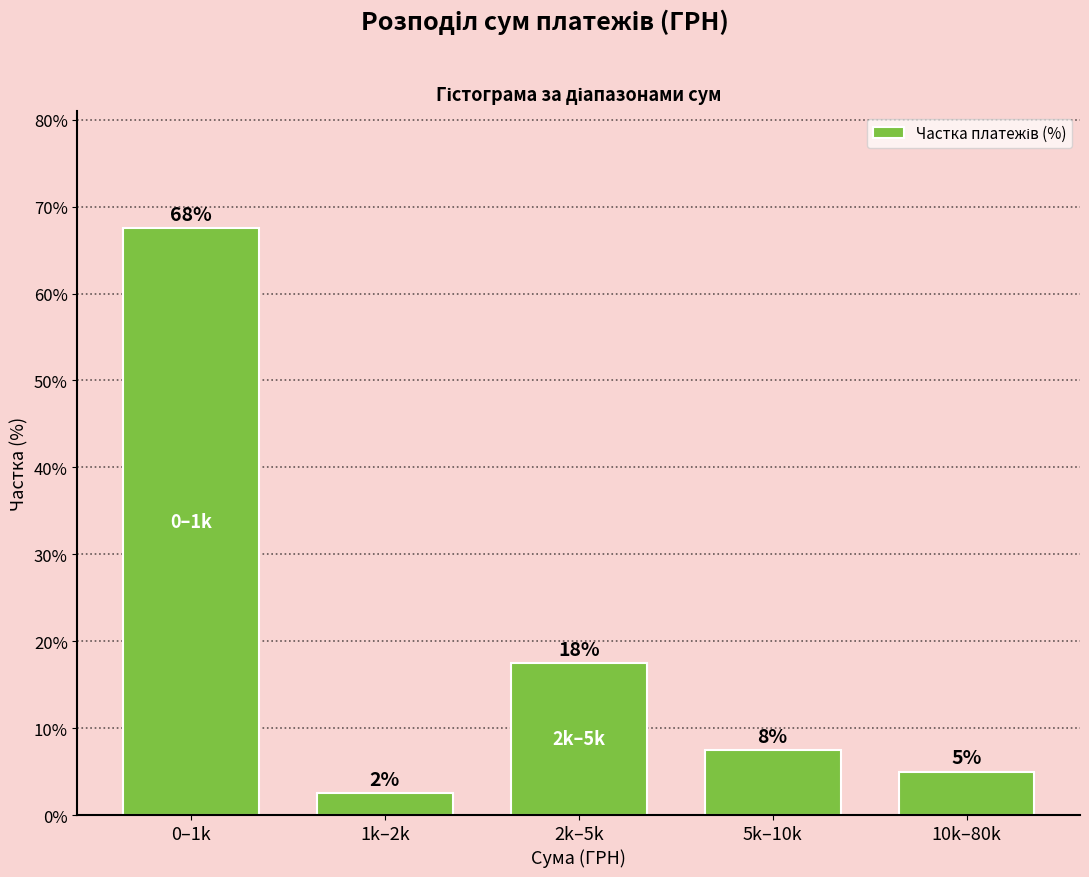

Are the bars horizontal?

No